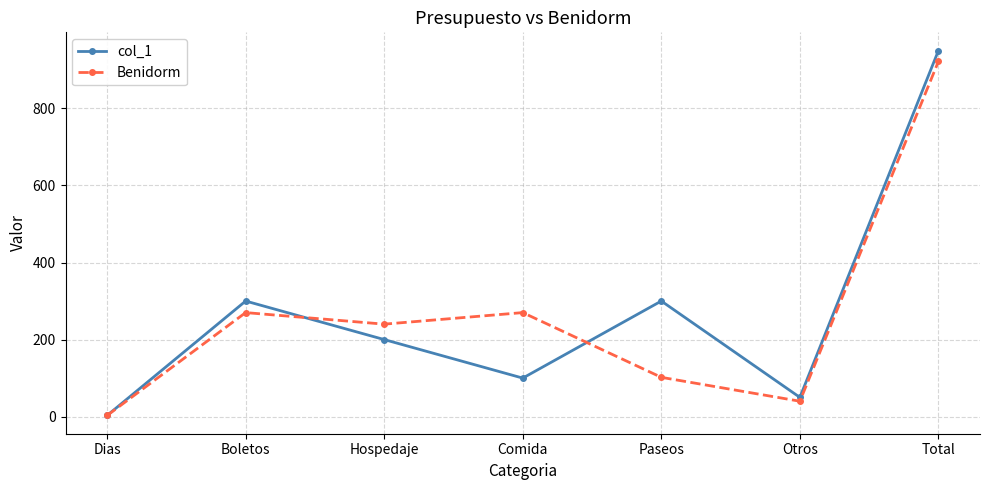

Rank the series at Comida from lowest to highest value.

col_1, Benidorm